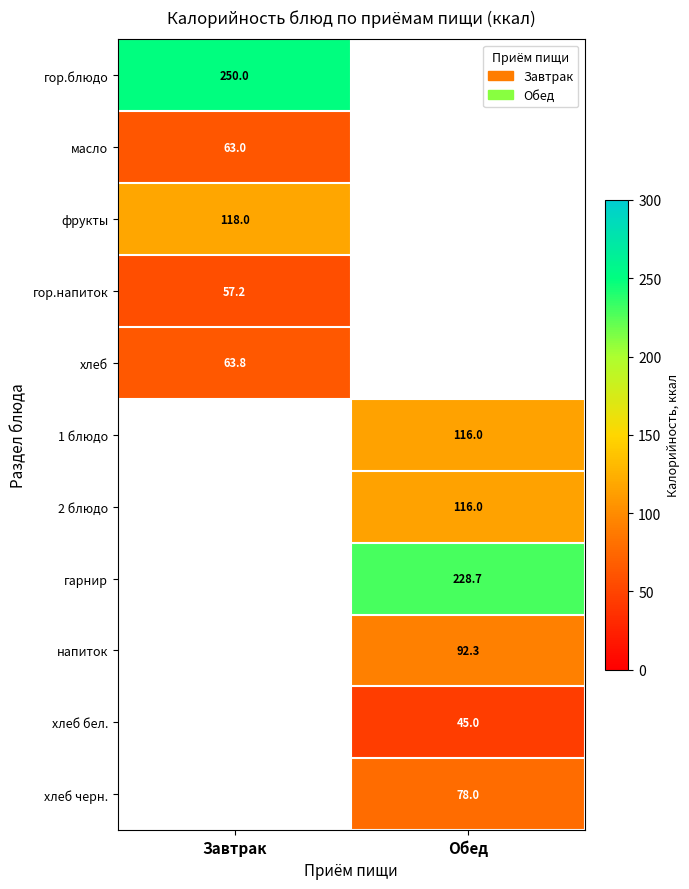

At how many categories does at least one series exceed 97?

2